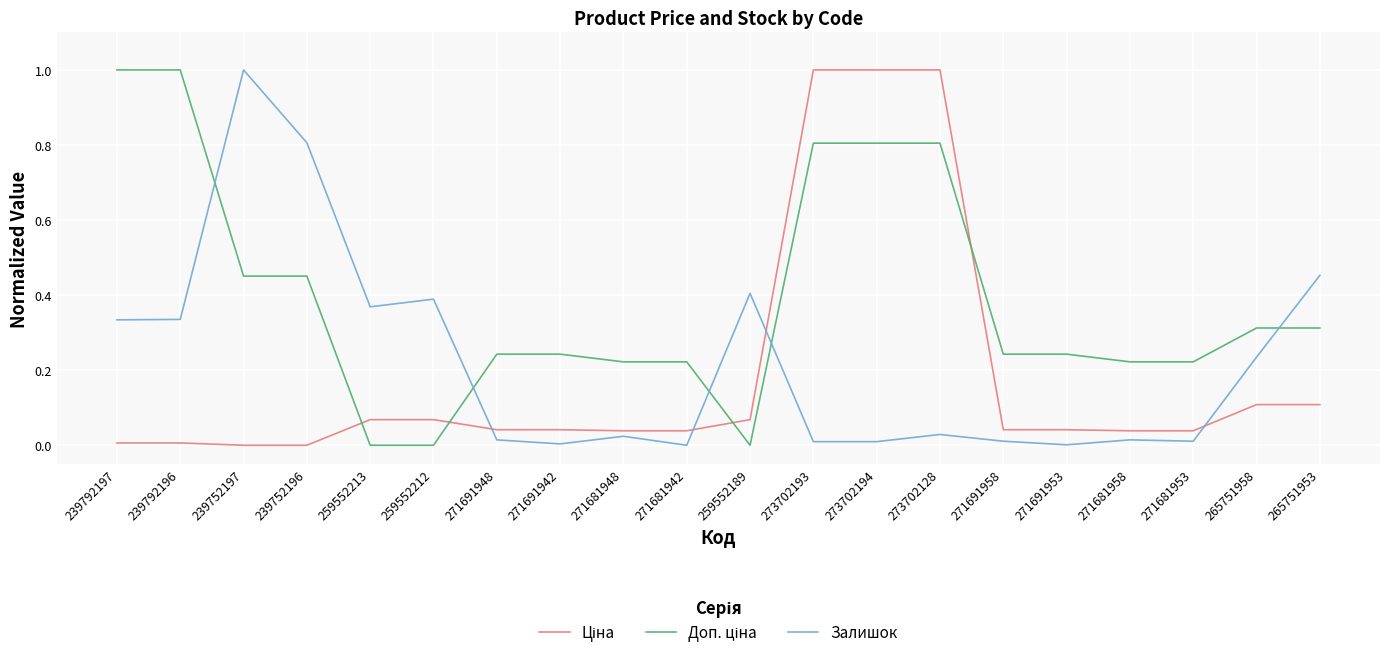

Which series changed the most between 259552213 and 271691953?

Залишок